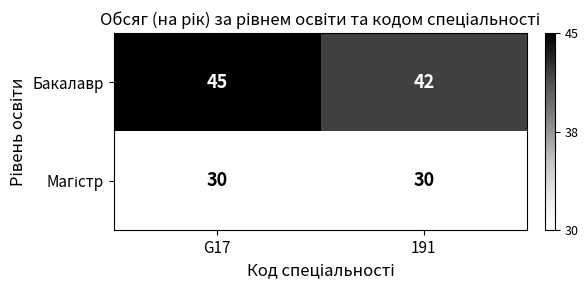

What is the total value across all series at G17?

75